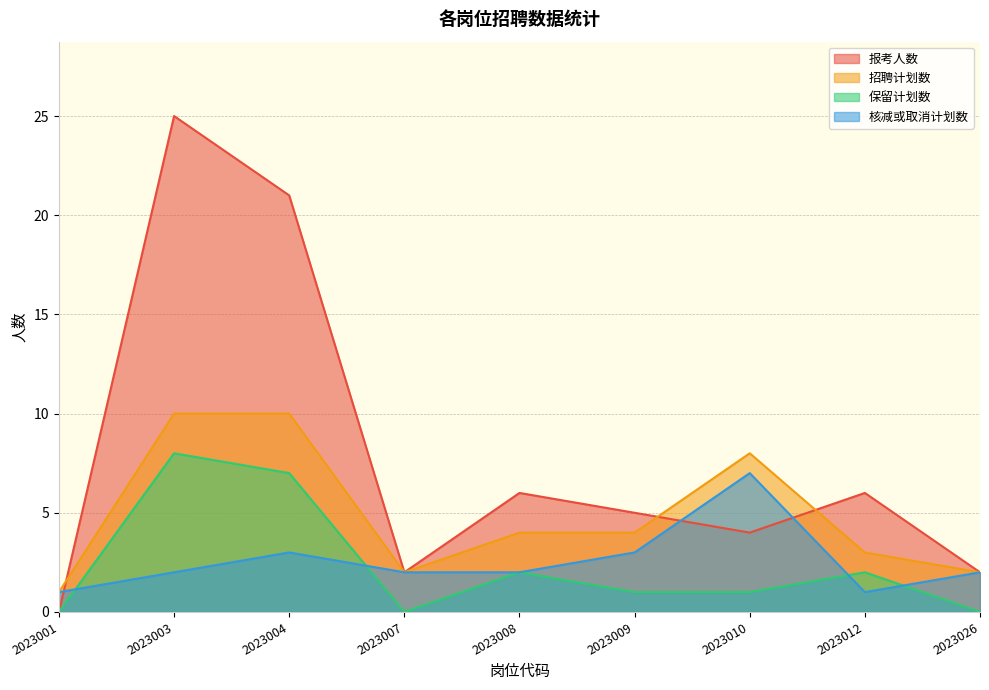

At which label is 核减或取消计划数 closest to 4?

2023004